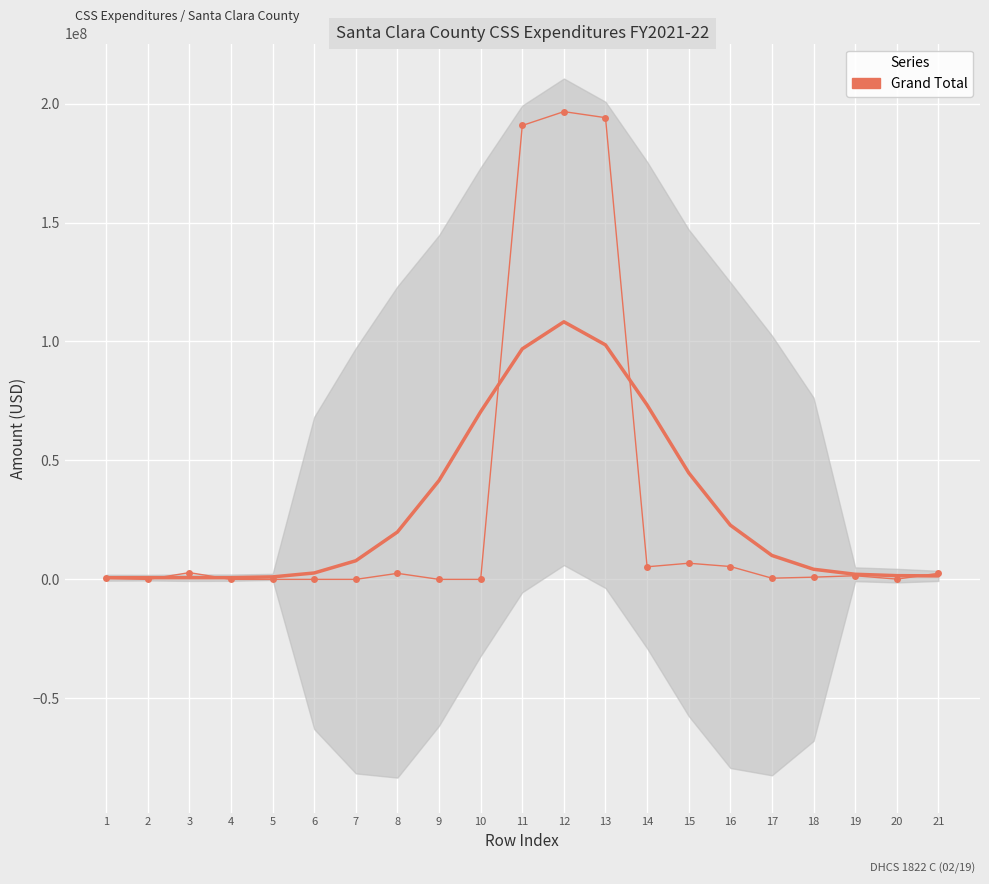

Rank the categories by value from highest to lowest.

12, 13, 11, 15, 16, 14, 3, 21, 8, 19, 18, 17, 1, 20, 2, 4, 5, 6, 7, 9, 10